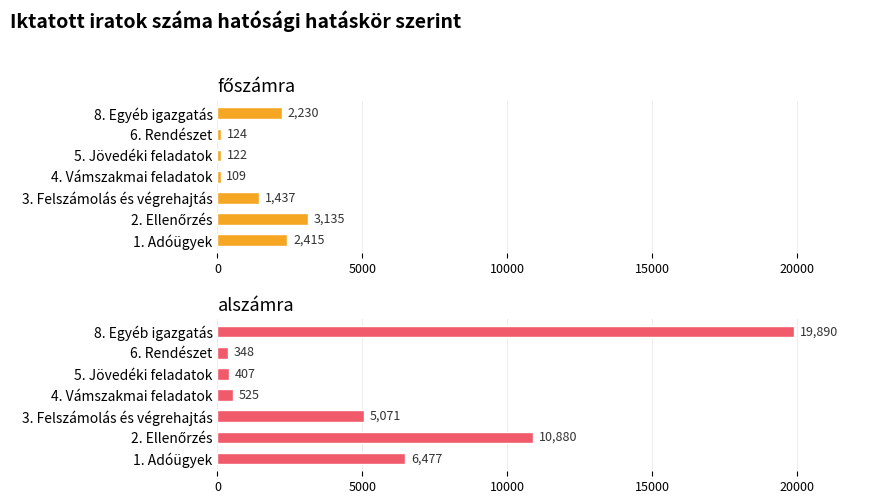

Rank the series by their maximum value, from highest to lowest.

alszámra, főszámra